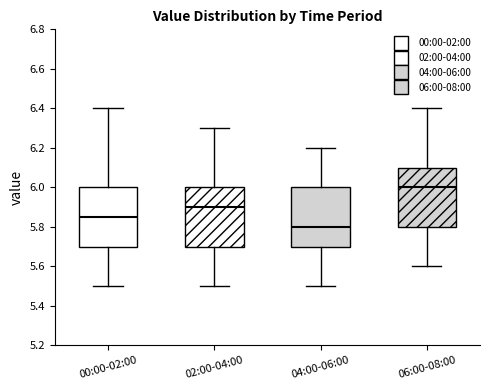

Where does the lower whisker of the box for 04:00-06:00 end on the y-axis? The values are not printed on the chart, so give them approximately, as read against the axis.

5.50